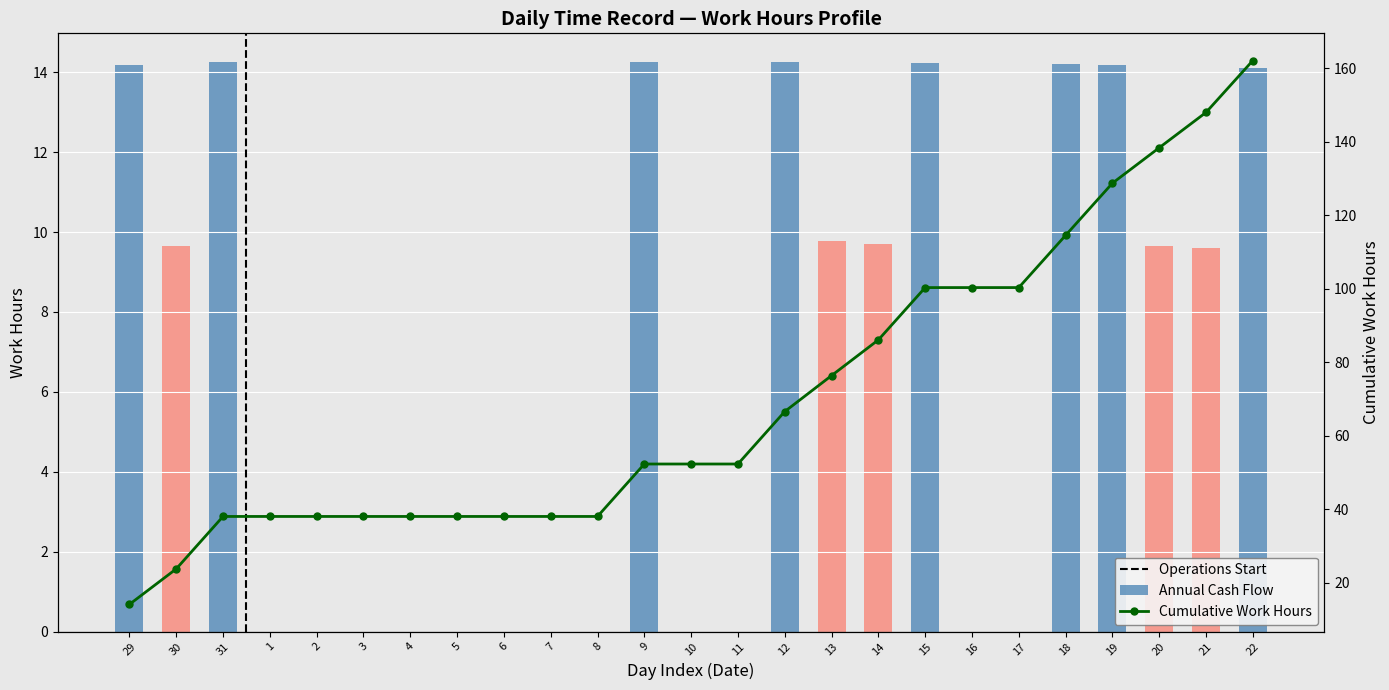

Which has a higher value, 2 or 18?

18